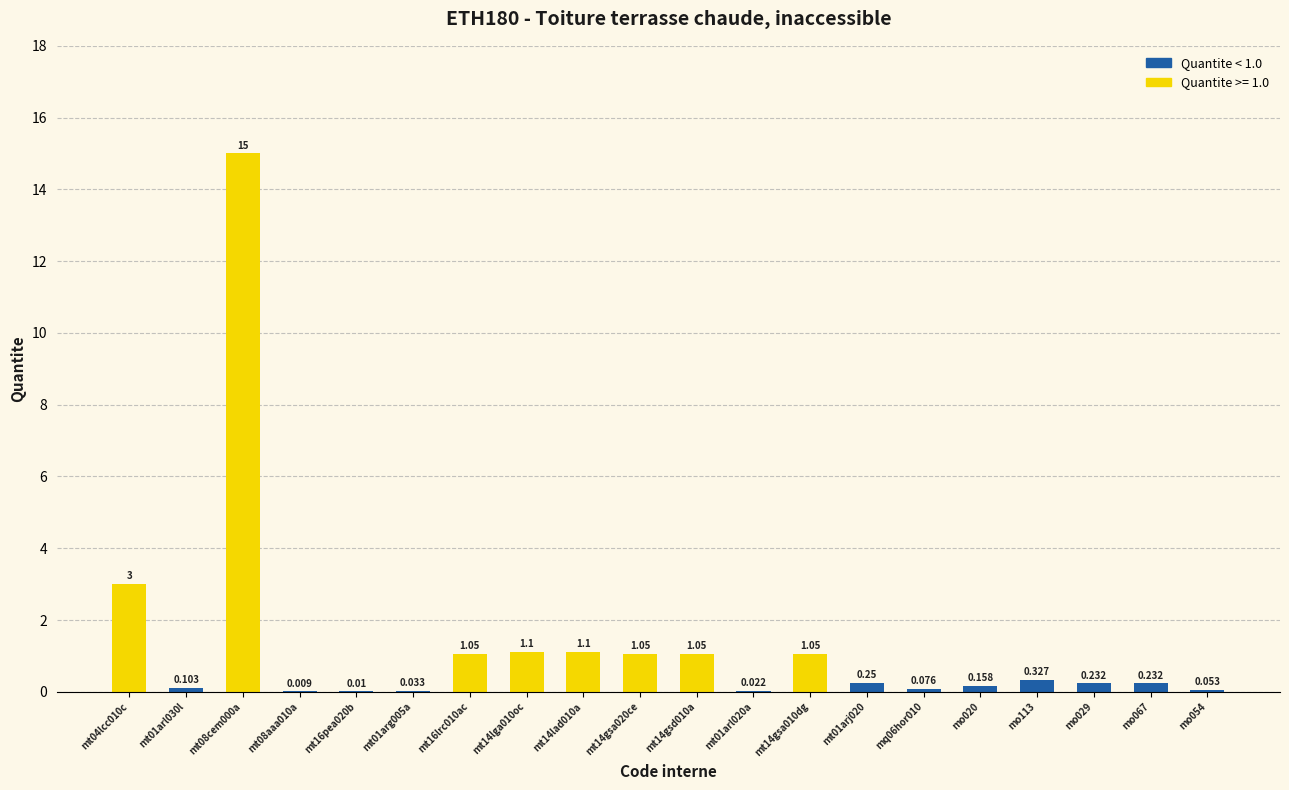

List the labels in order of value, largest first.

mt08cem000a, mt04lcc010c, mt14lga010oc, mt14lad010a, mt16lrc010ac, mt14gsa020ce, mt14gsd010a, mt14gsa010dg, mo113, mt01arj020, mo029, mo067, mo020, mt01arl030l, mq06hor010, mo054, mt01arg005a, mt01arl020a, mt16pea020b, mt08aaa010a